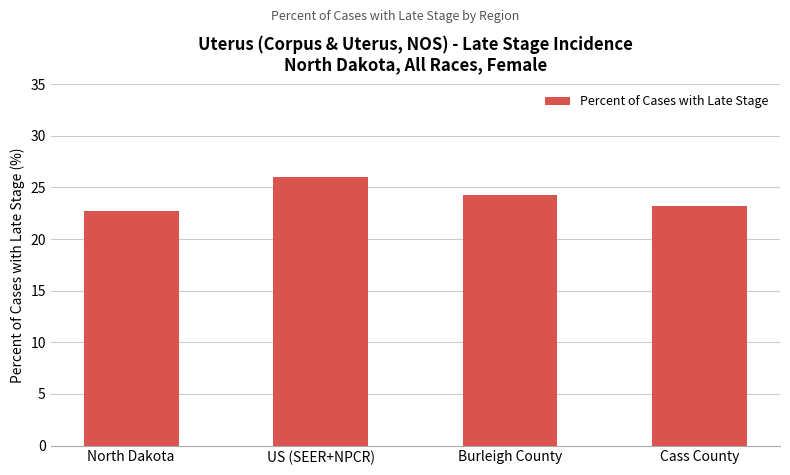

Rank the categories by value from highest to lowest.

US (SEER+NPCR), Burleigh County, Cass County, North Dakota